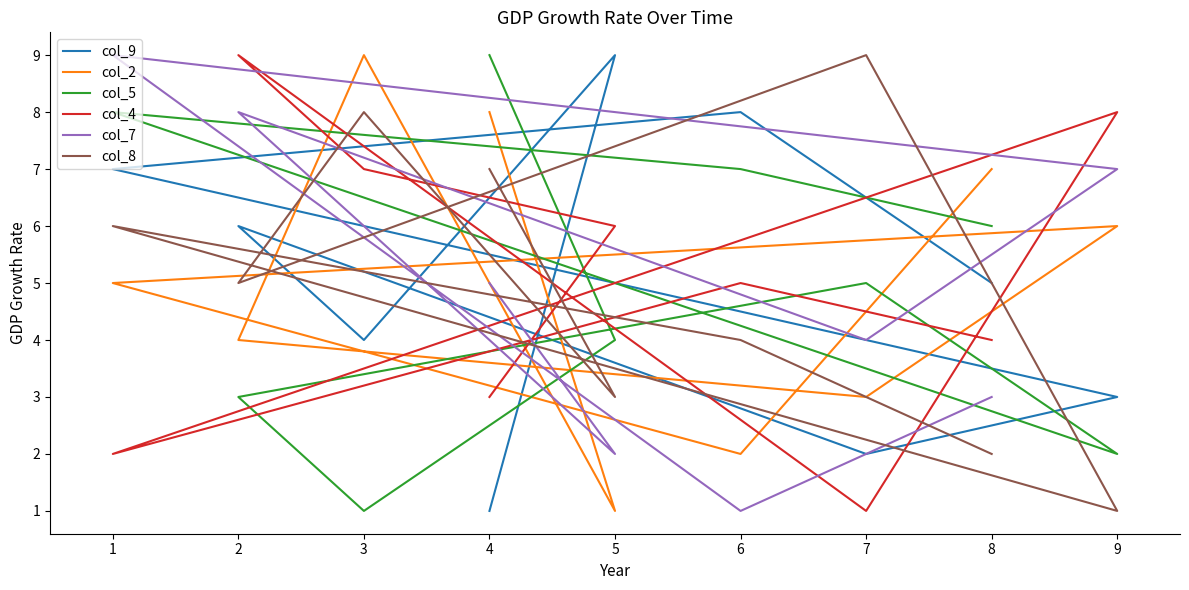

Reading left to right, list all the values displayed in this chart.

col_9: 1	9	4	6	2	3	7	8	5
col_2: 8	1	9	4	3	6	5	2	7
col_5: 9	4	1	3	5	2	8	7	6
col_4: 3	6	7	9	1	8	2	5	4
col_7: 5	2	6	8	4	7	9	1	3
col_8: 7	3	8	5	9	1	6	4	2